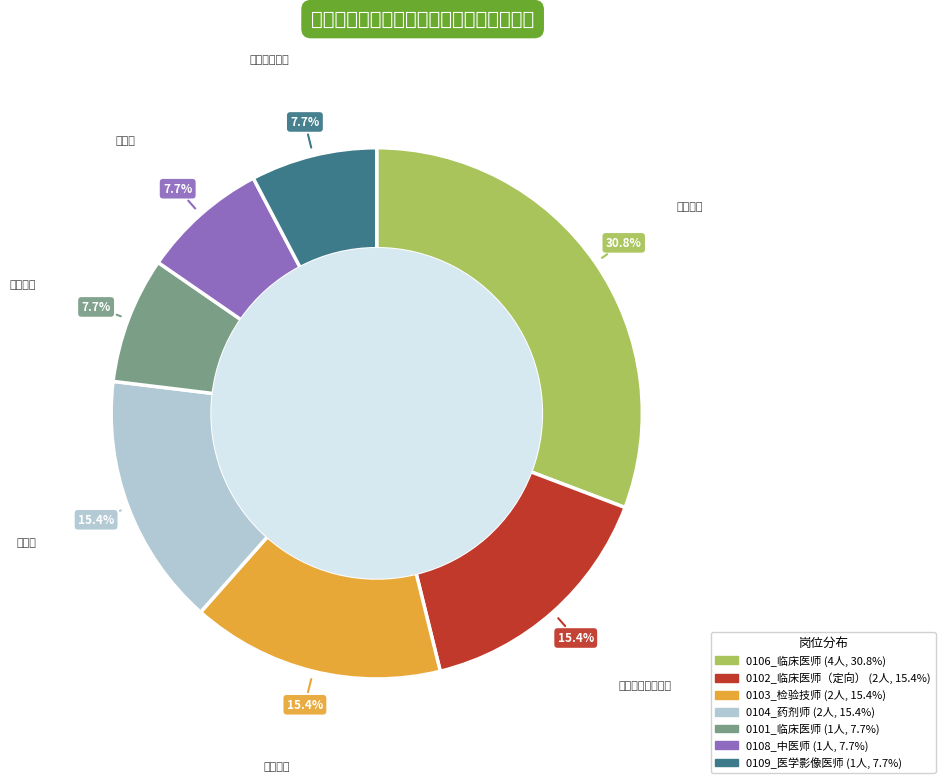

To the nearest percent, what percentage of the pie is 0108_中医师?

8%